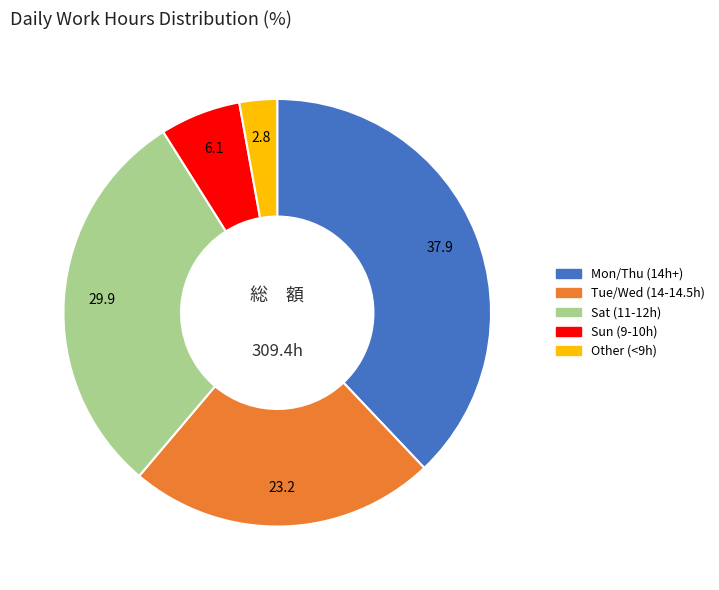

Does any single category account for the majority?

No